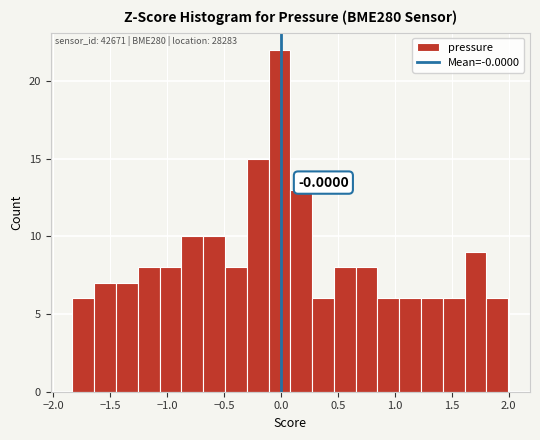

Read against the x-axis, roughly where is the centre of the tallest bar?

0.00